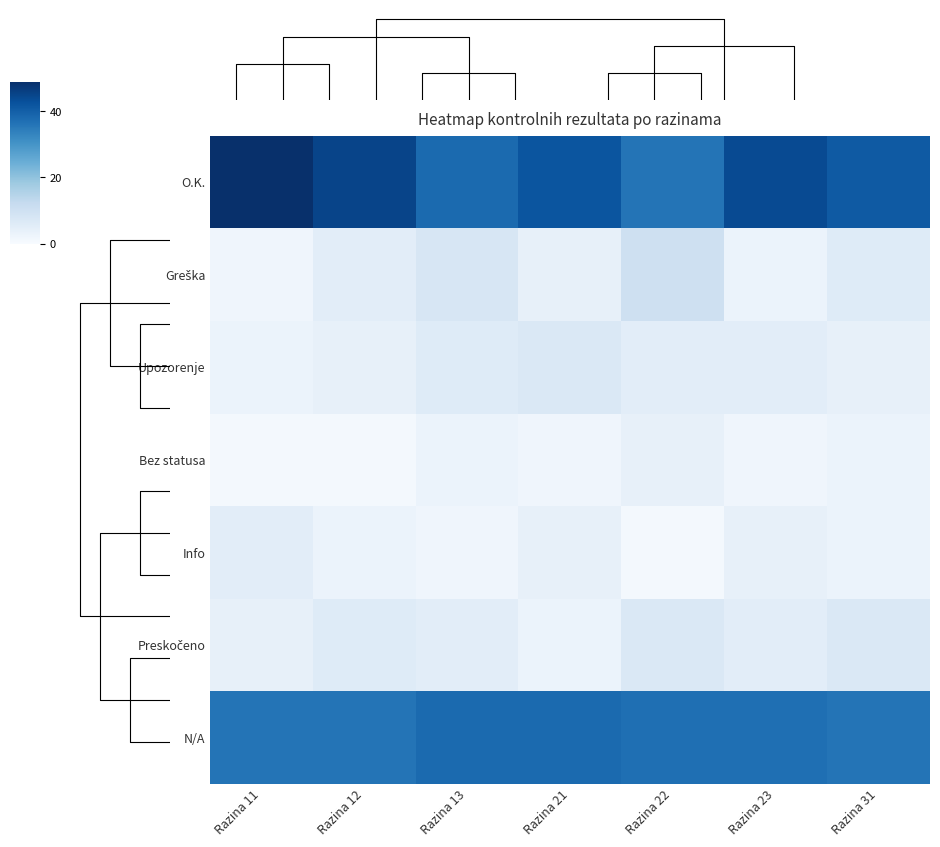

What is the total value across all series at Razina 12?

100